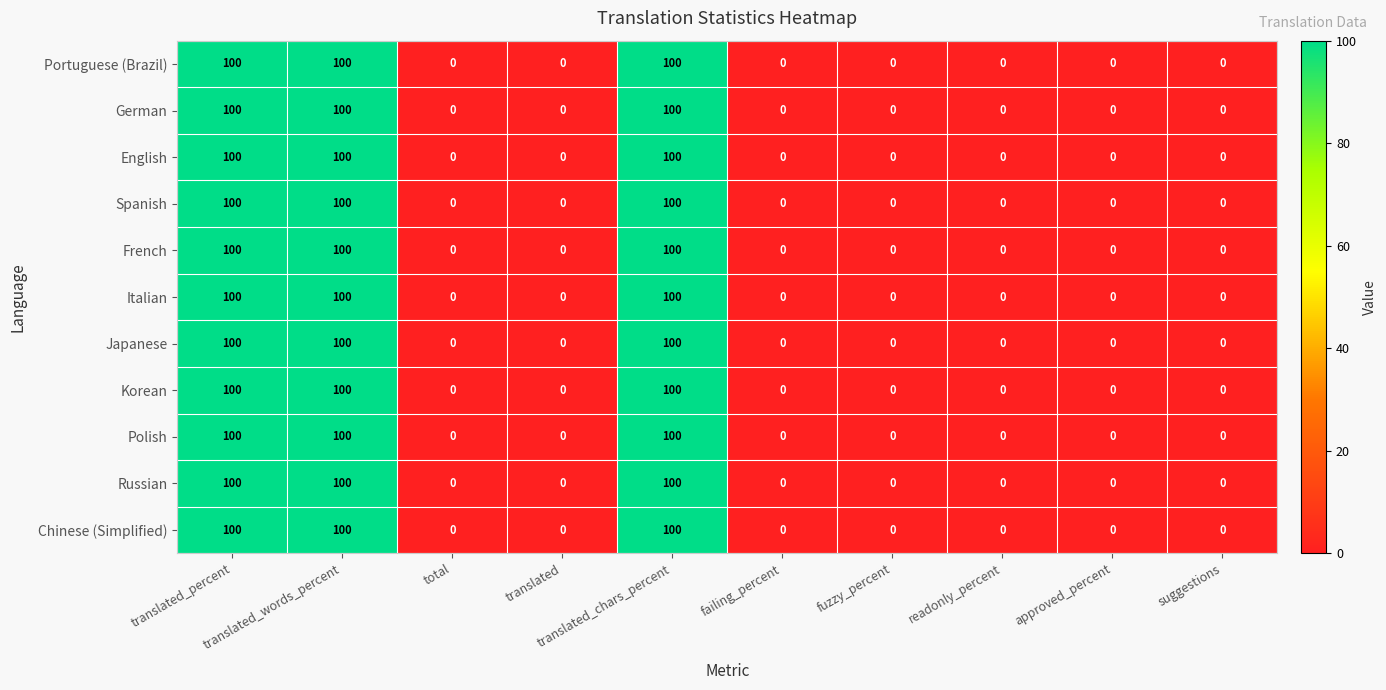

What is the average value of the Polish series?

30